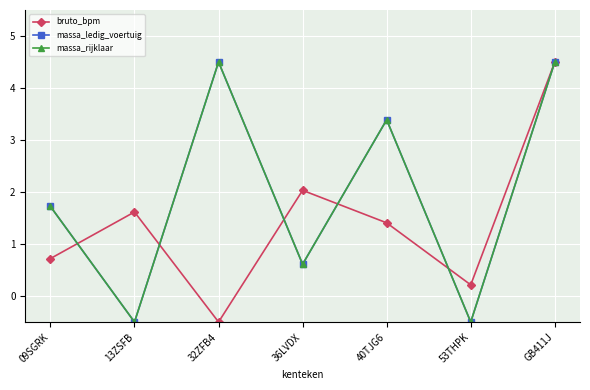

At which category is the sum across all series the highest?

GB411J